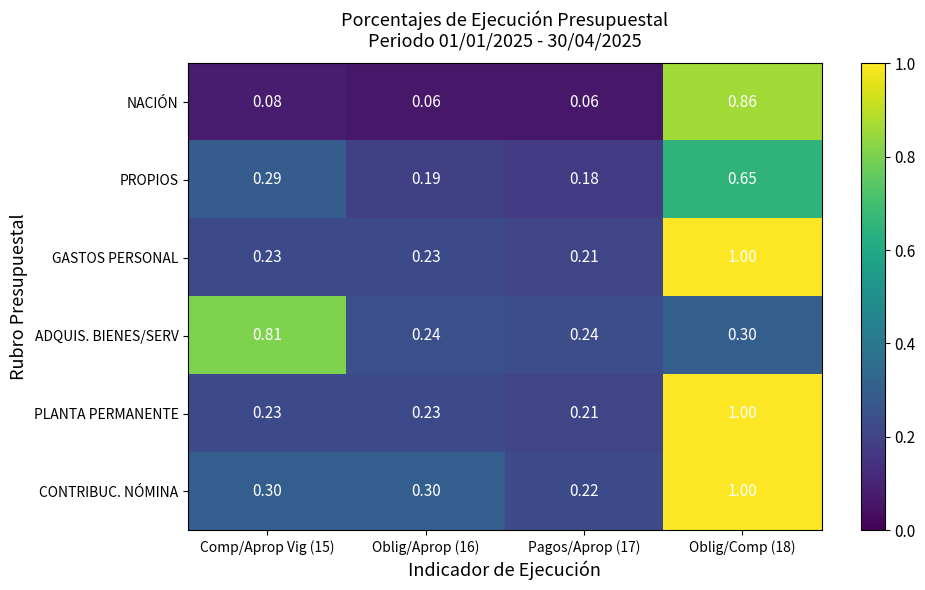

Which series has the largest total across all categories?

CONTRIBUC. NÓMINA